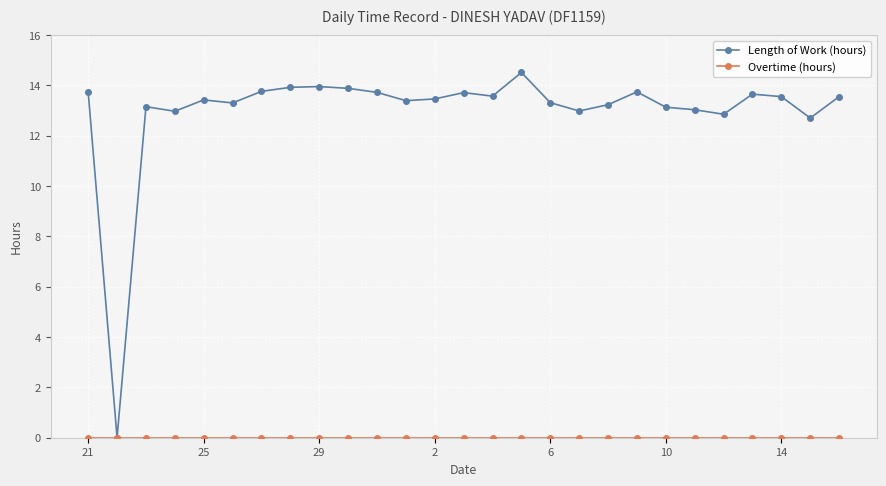

Which series has the largest total across all categories?

Length of Work (hours)